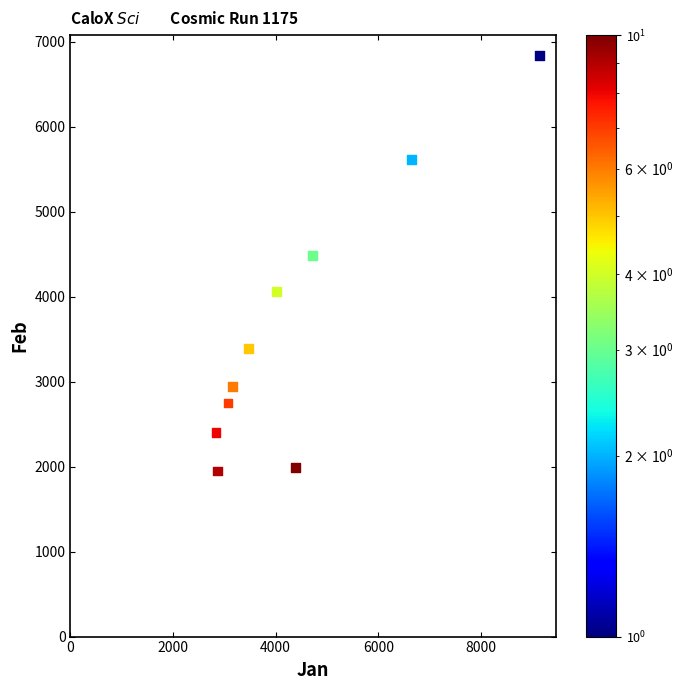

What Y value in the scatter plot is closest to 4393?

4485.9